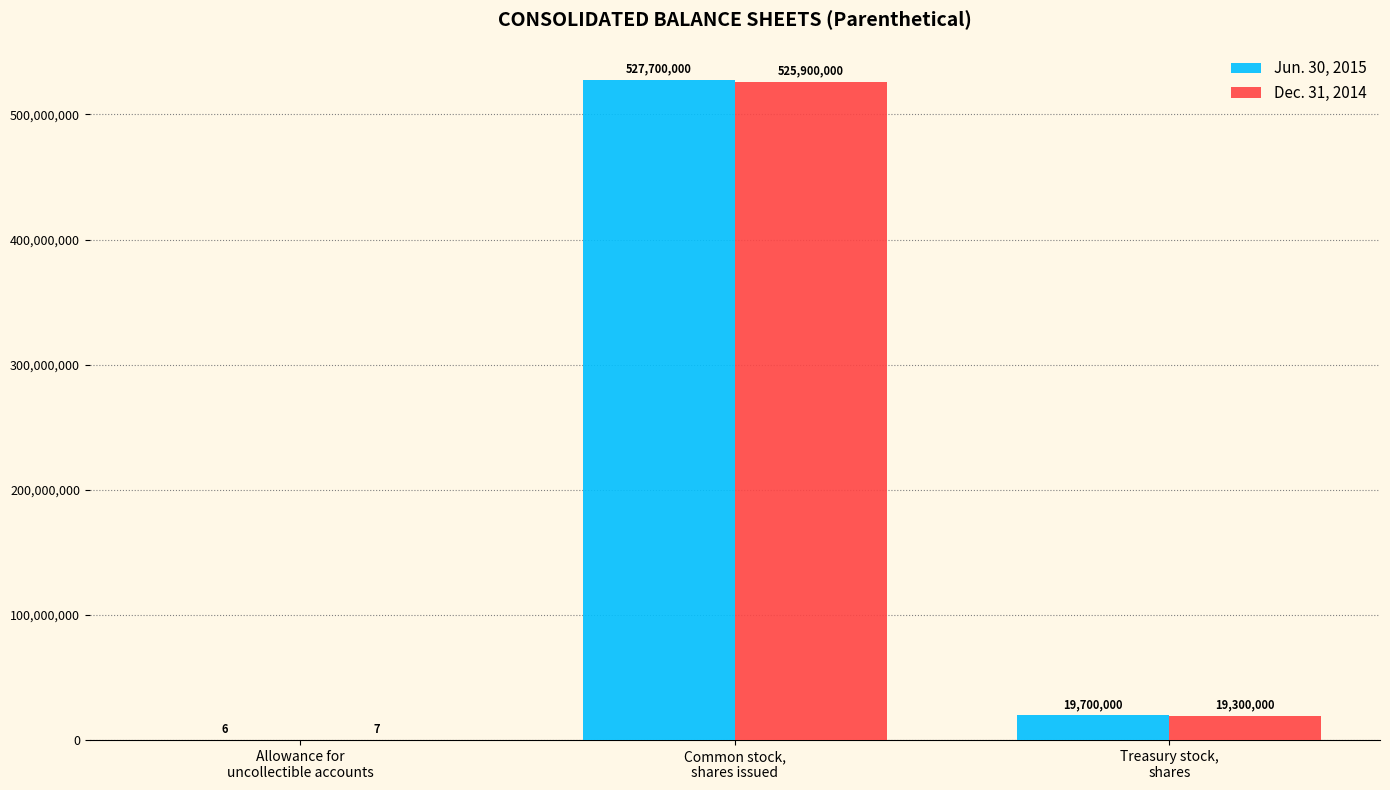

Reading left to right, what are all the values shown in this chart?

Jun. 30, 2015: 6	527700000	19700000
Dec. 31, 2014: 7	525900000	19300000